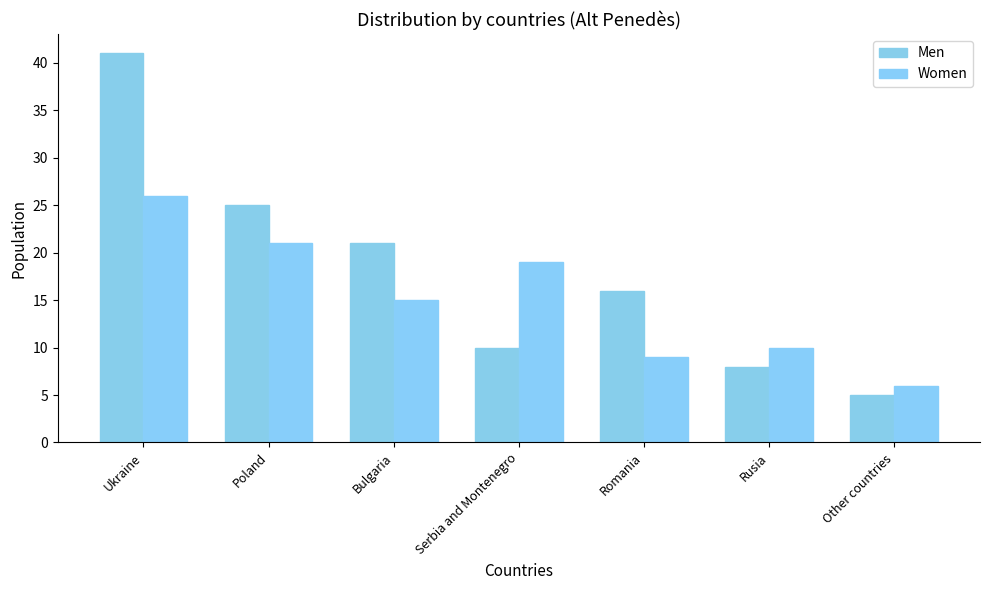

Does the chart contain stacked bars?

No